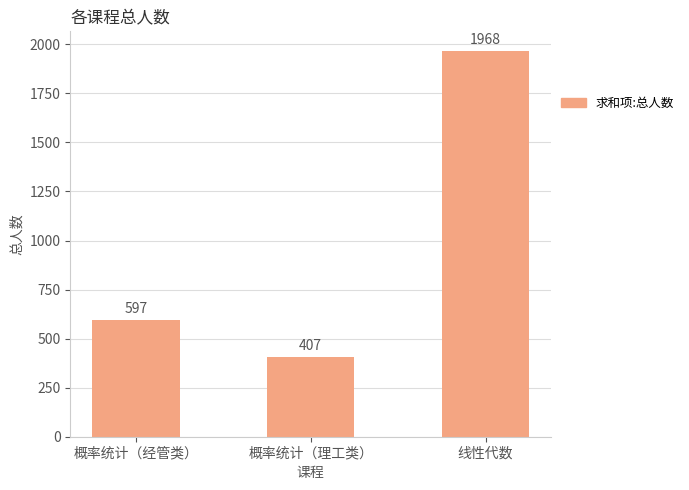

How many values are between 407 and 1968?

3